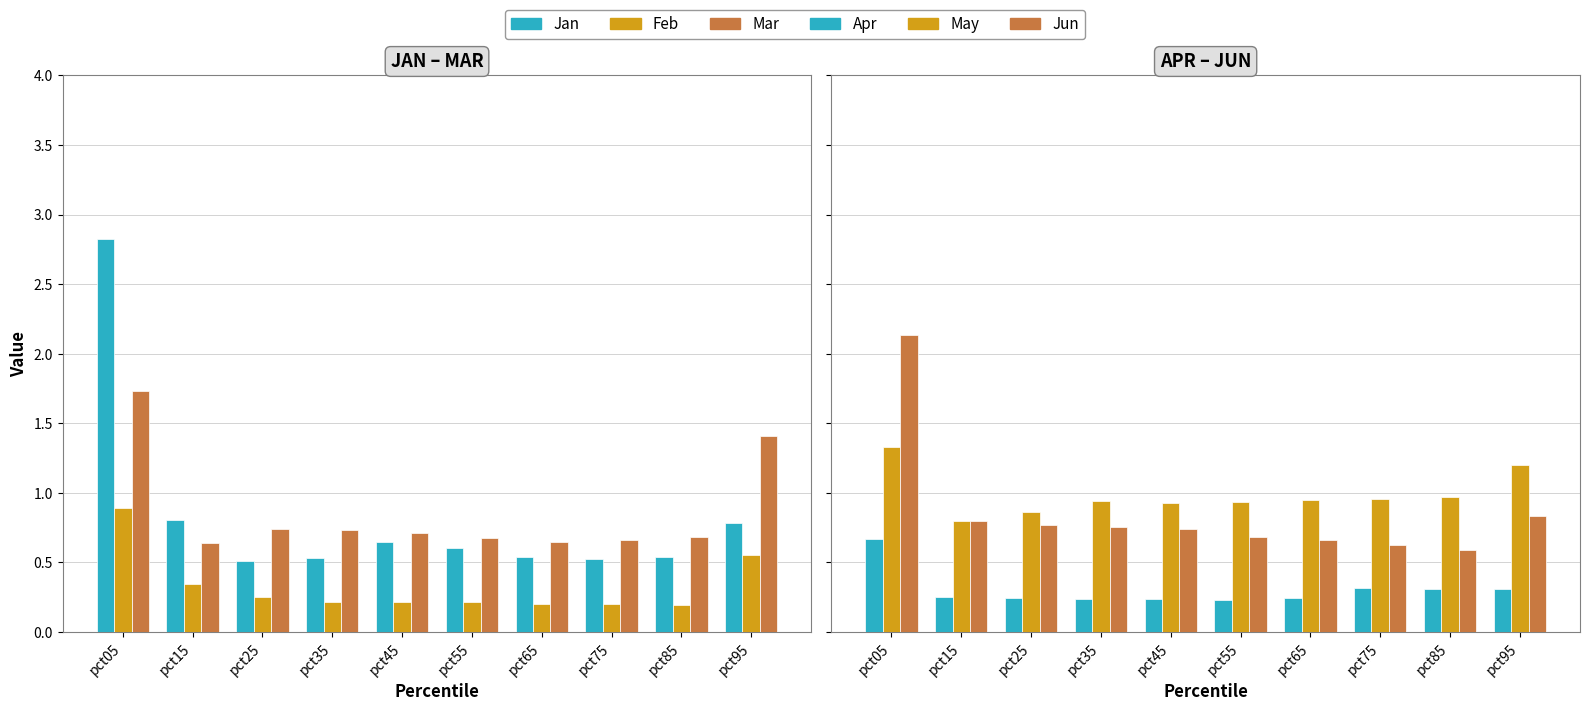

The value of Mar at pct55 is 0.7. True or false?

True